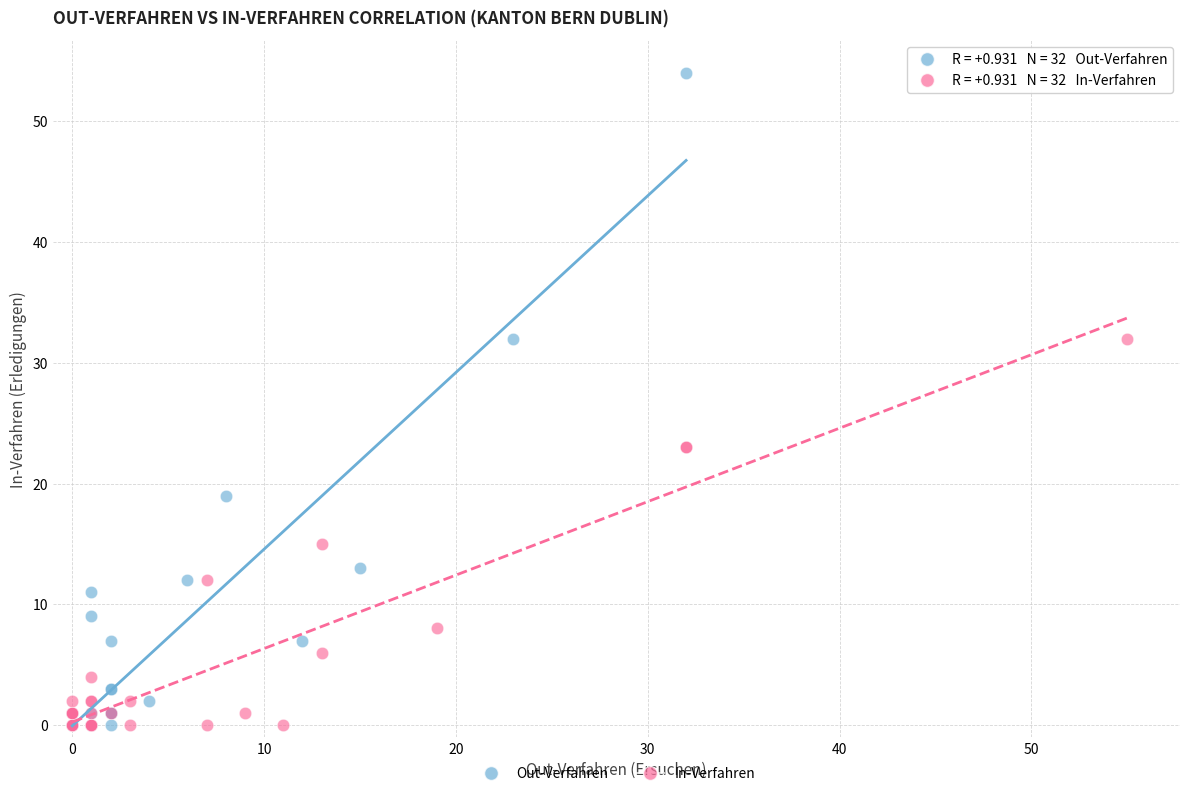

Which series contains the highest Y value?

Out-Verfahren